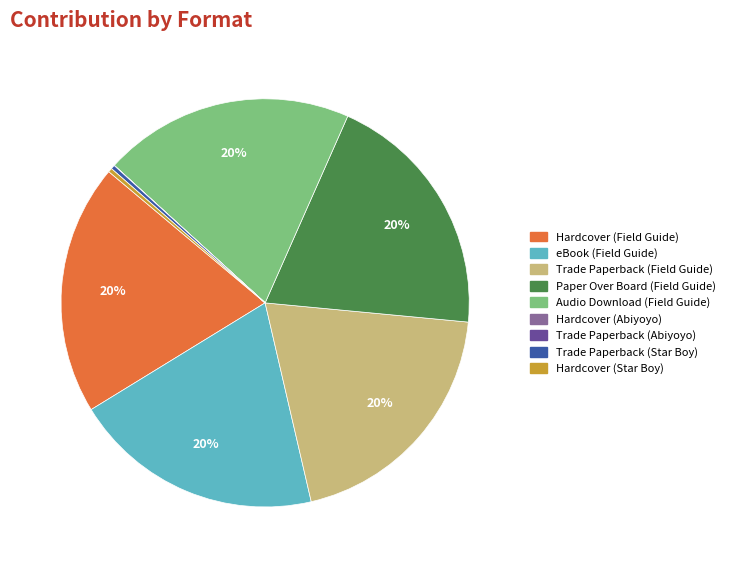

Is it true that Paper Over Board (Field Guide) is 20% of the pie?

True